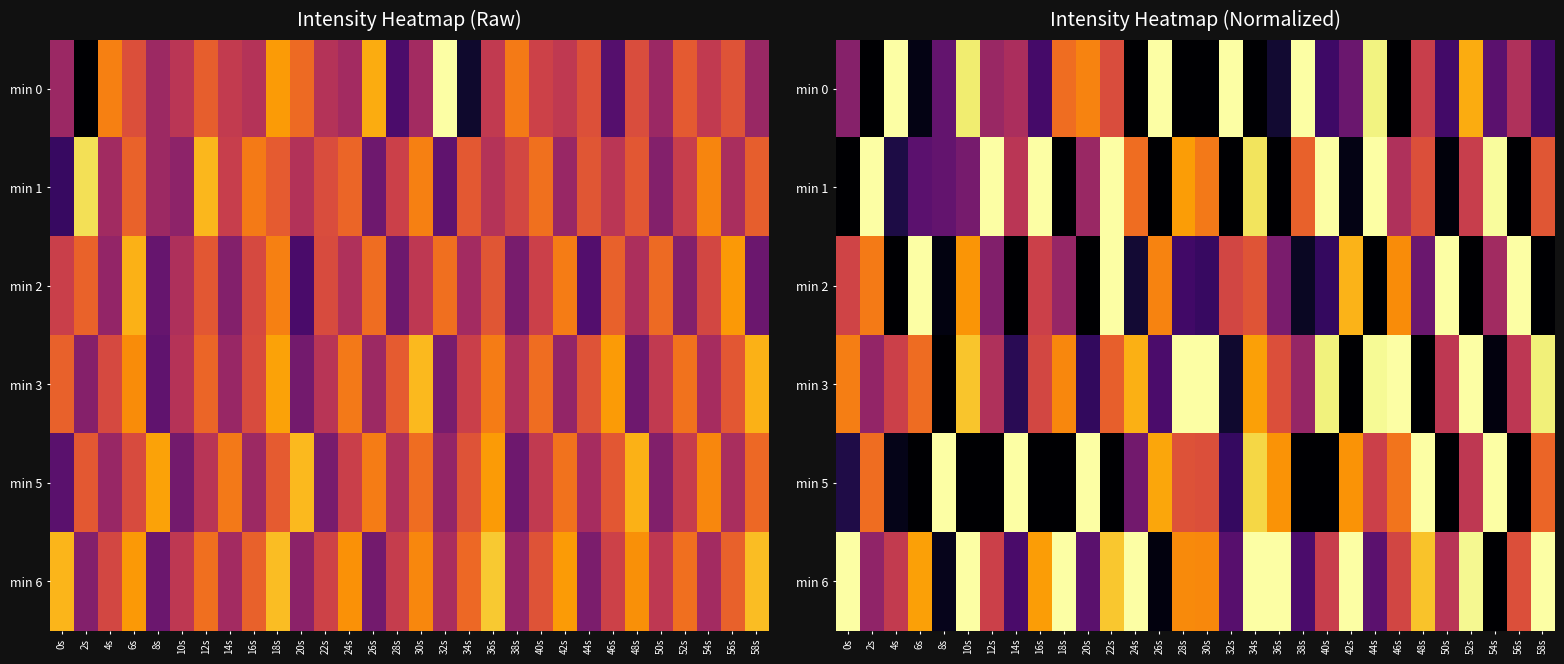

How many series are shown in this chart?

6